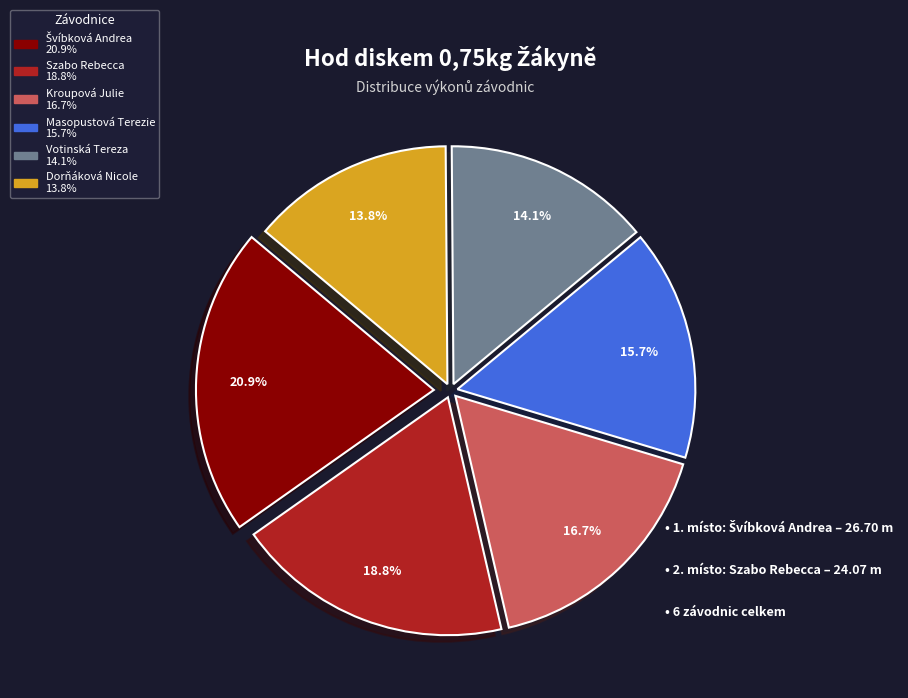

Does any single category account for the majority?

No